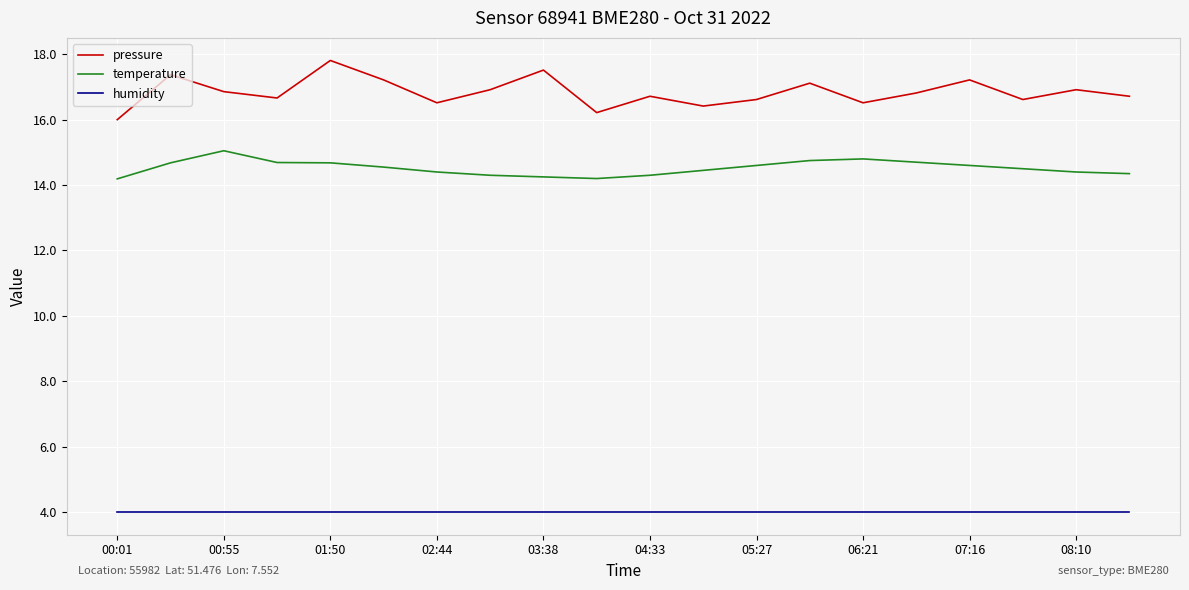

List the series in order of their overall mean, lowest first.

humidity, temperature, pressure